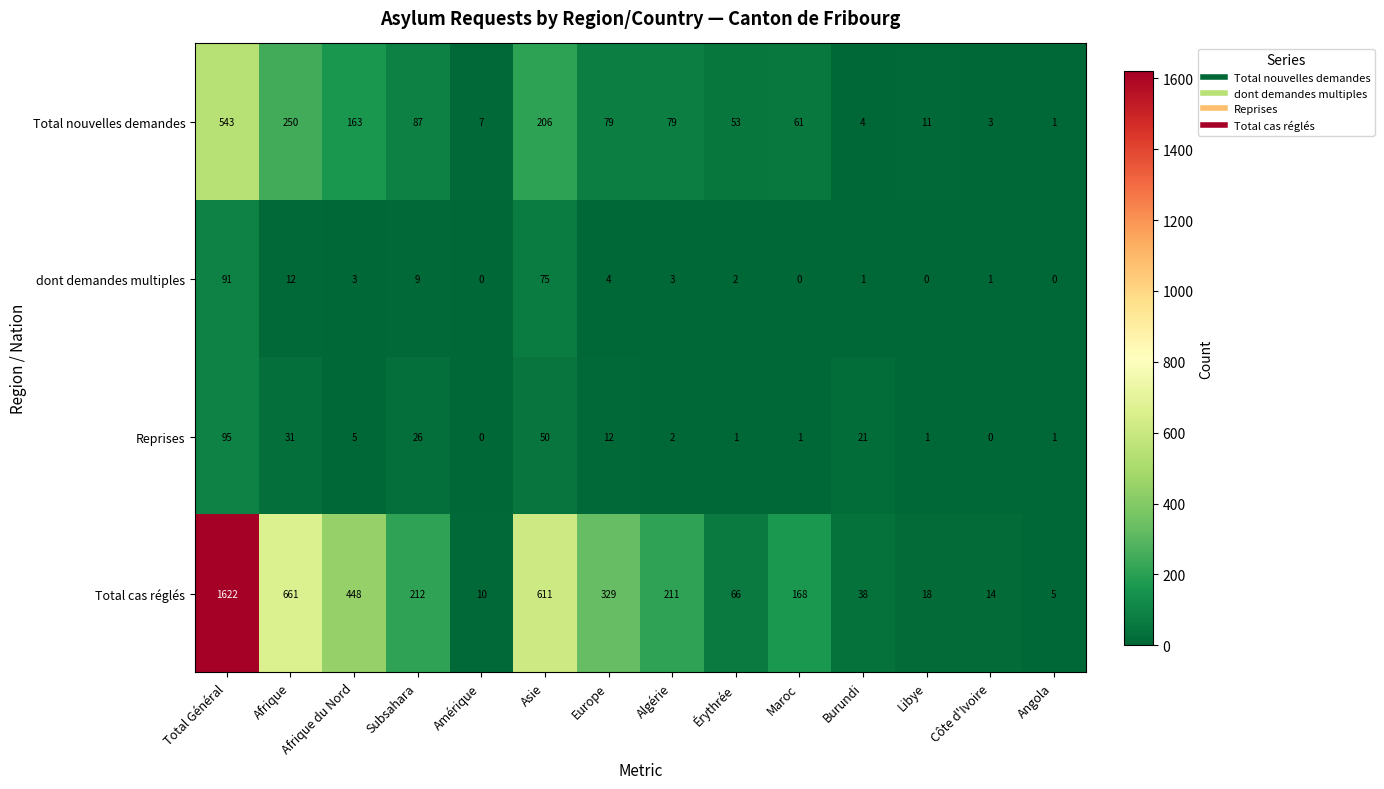

What is the difference between the Total cas réglés values at Burundi and Afrique du Nord?

410